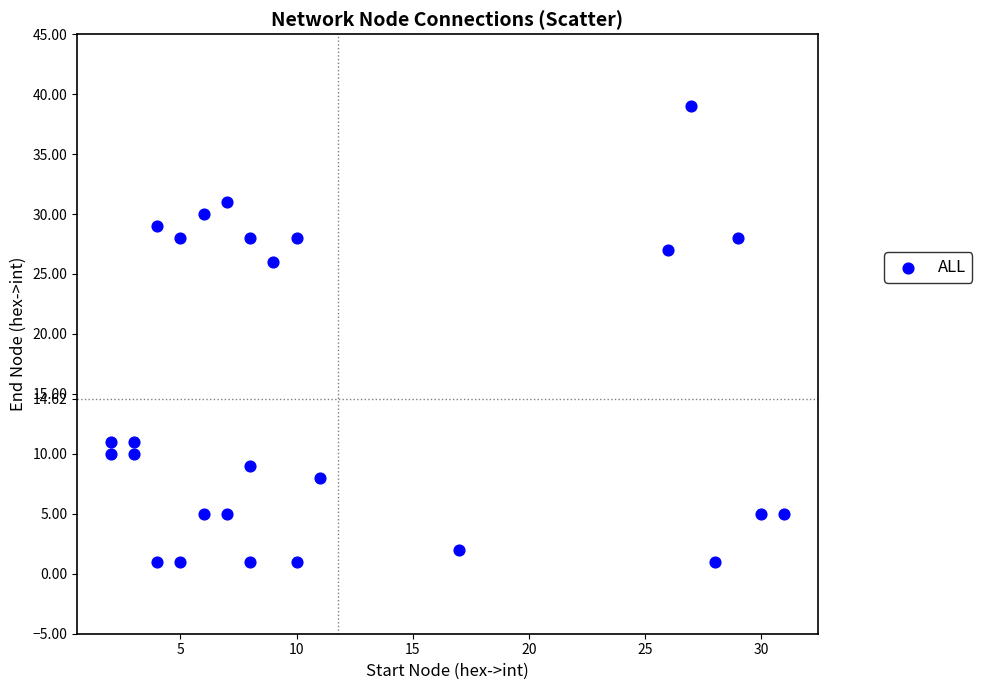

What Y value in the scatter plot is closest to 20?

26